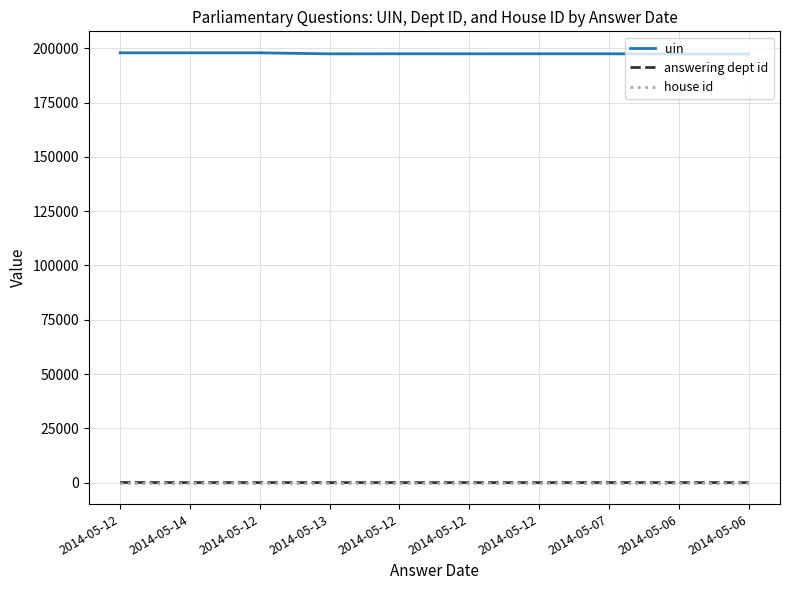

Which category has the lowest value across all series?

2014-05-13